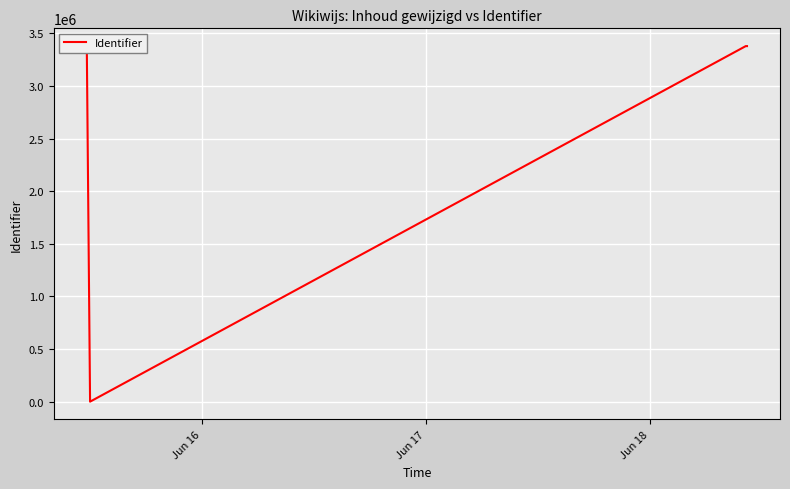

What is the maximum value shown in the chart?

3378397